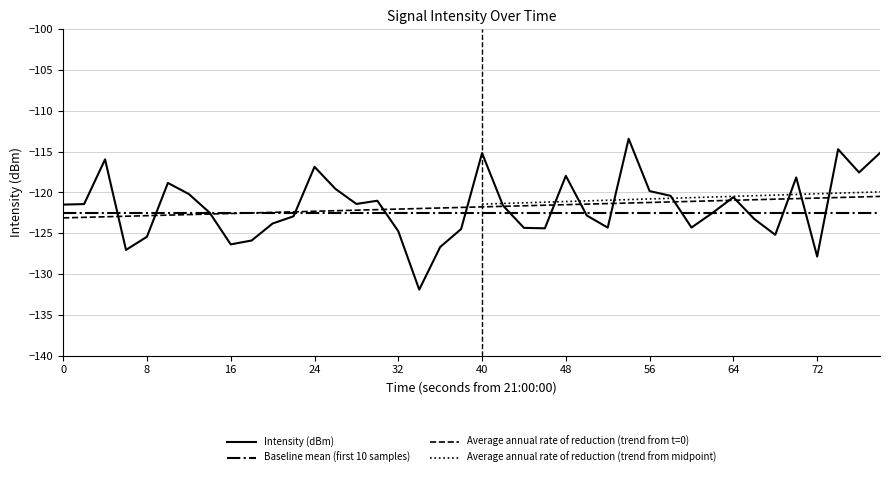

What is the maximum value shown in the chart?

-113.4